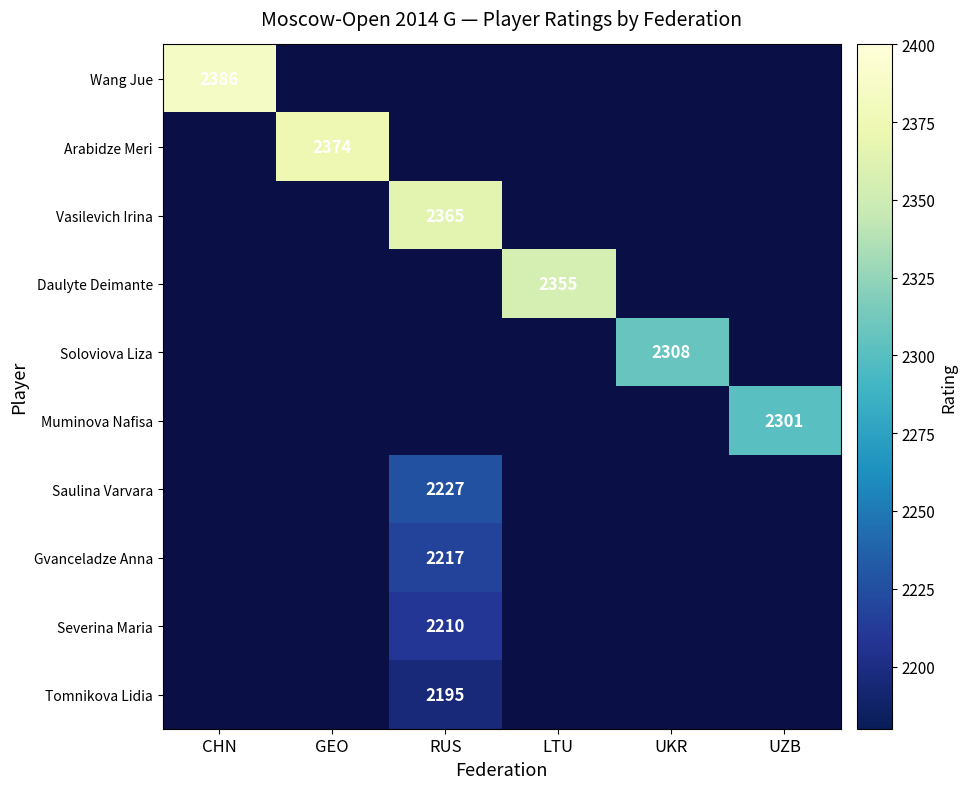

Between UKR and LTU, which is larger?

LTU